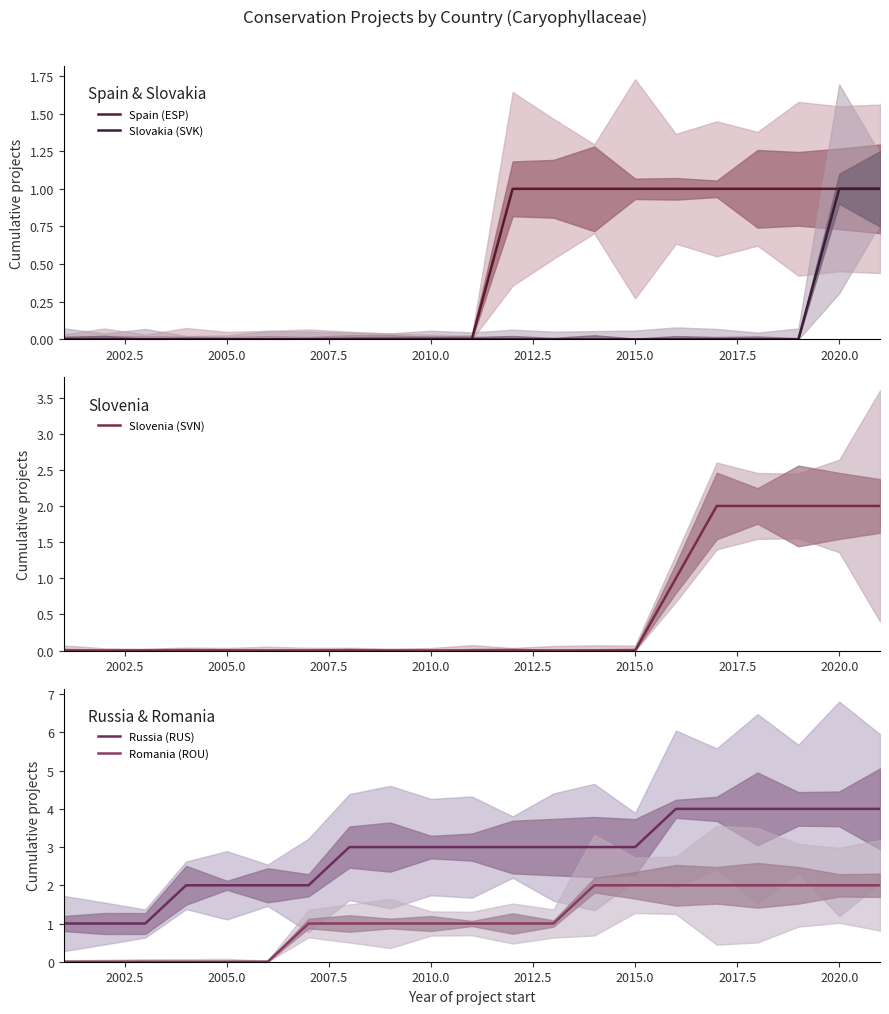

What is the difference between the maximum and minimum values in the Russia (RUS) series?

3